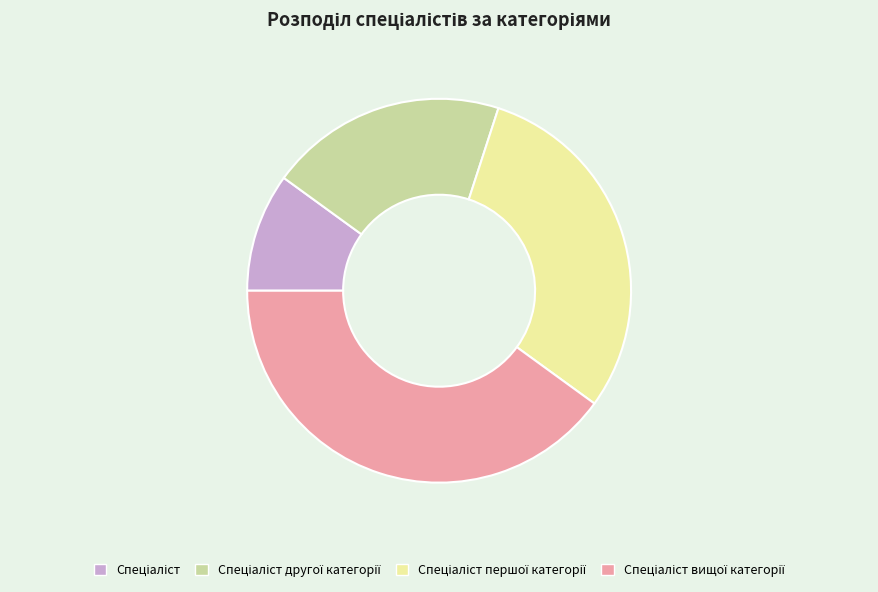

Is there a majority slice in this chart?

No